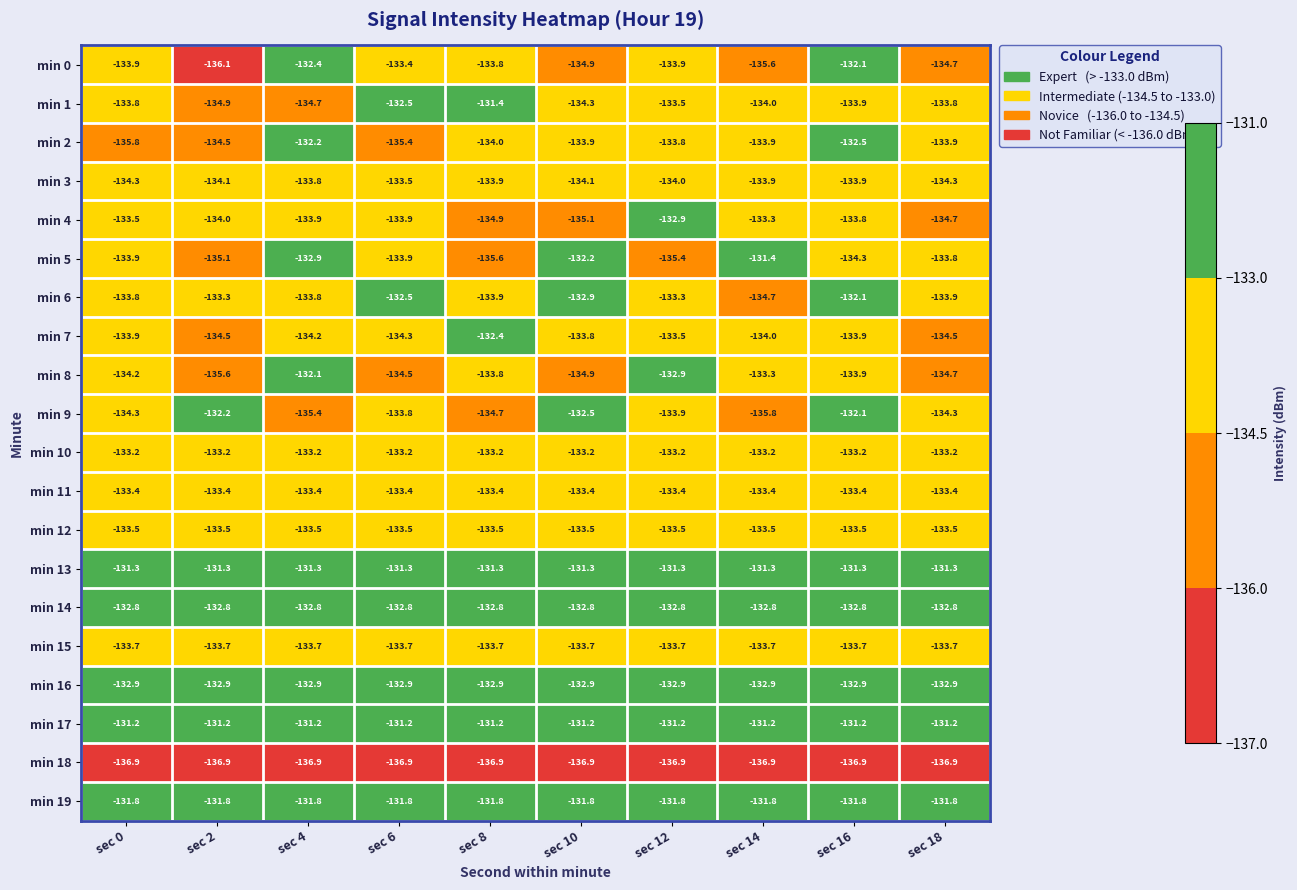

Is the value of min 0 at sec 14 greater than the value of min 8 at sec 8?

No